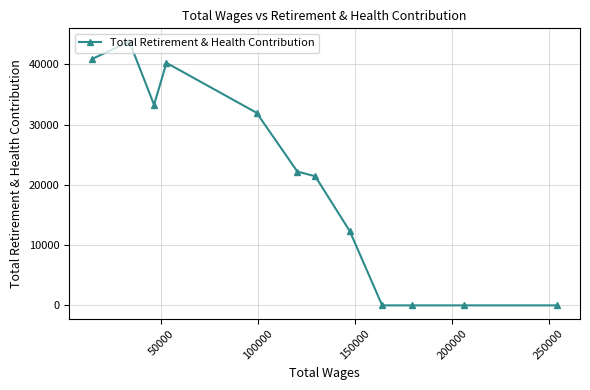

What is the difference between the maximum and minimum values?

43772